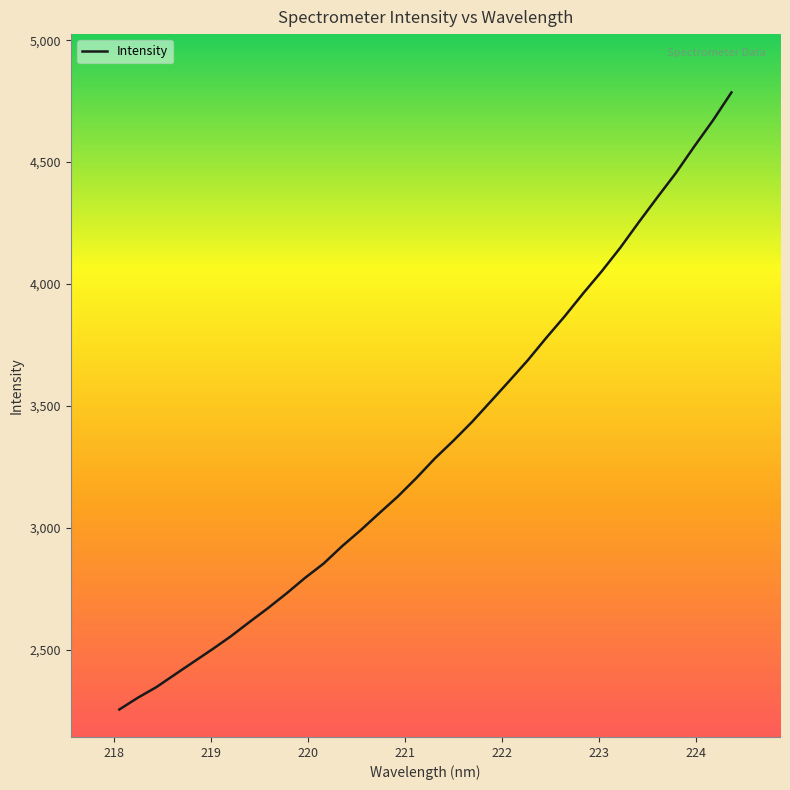

What is the difference between the maximum and minimum values?

2530.7